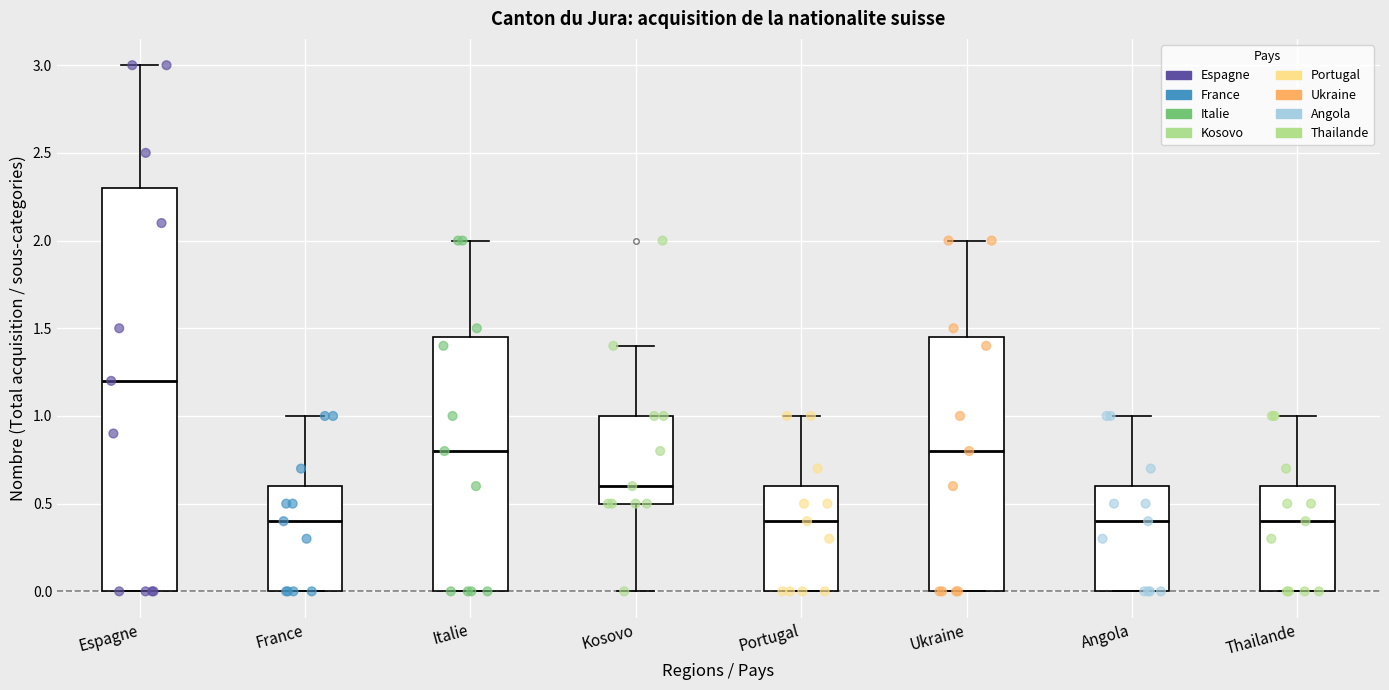

Which box's median line is the highest?

Espagne